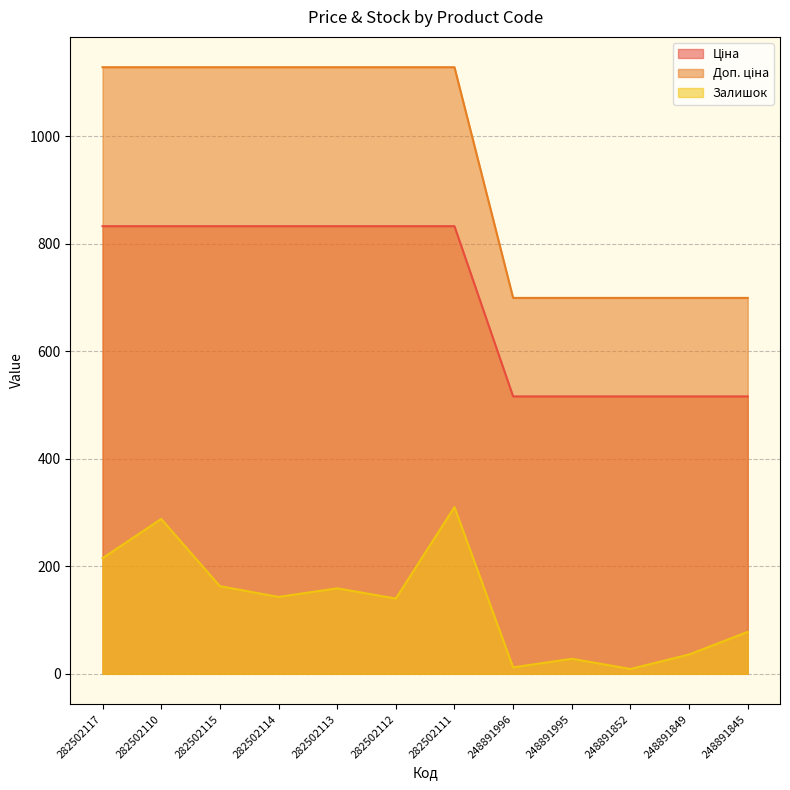

What is the label of the 11th point from the left?

248891849